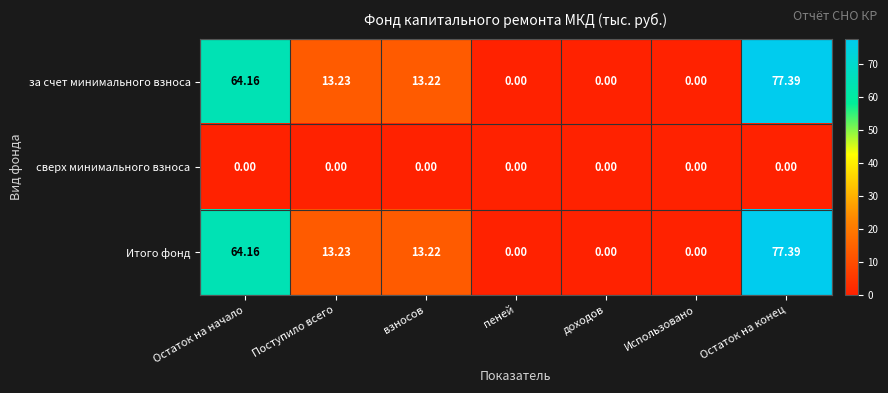

At which label does за счет минимального взноса first exceed 13?

Остаток на начало